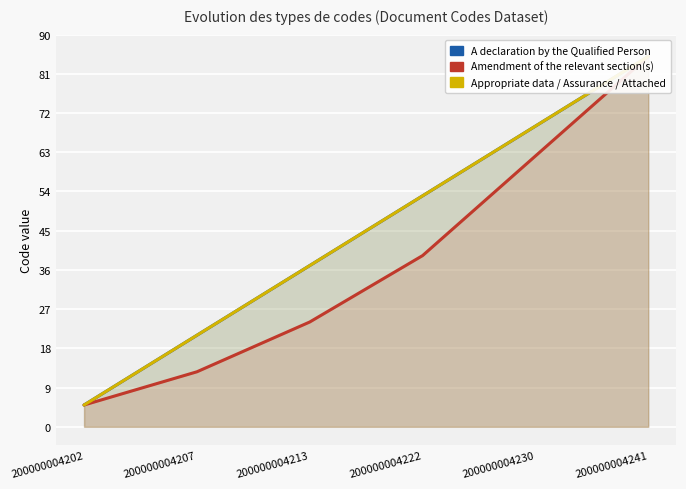

Rank the series by their maximum value, from highest to lowest.

A declaration by the Qualified Person, Amendment of the relevant section(s), Appropriate data / Assurance / Attached